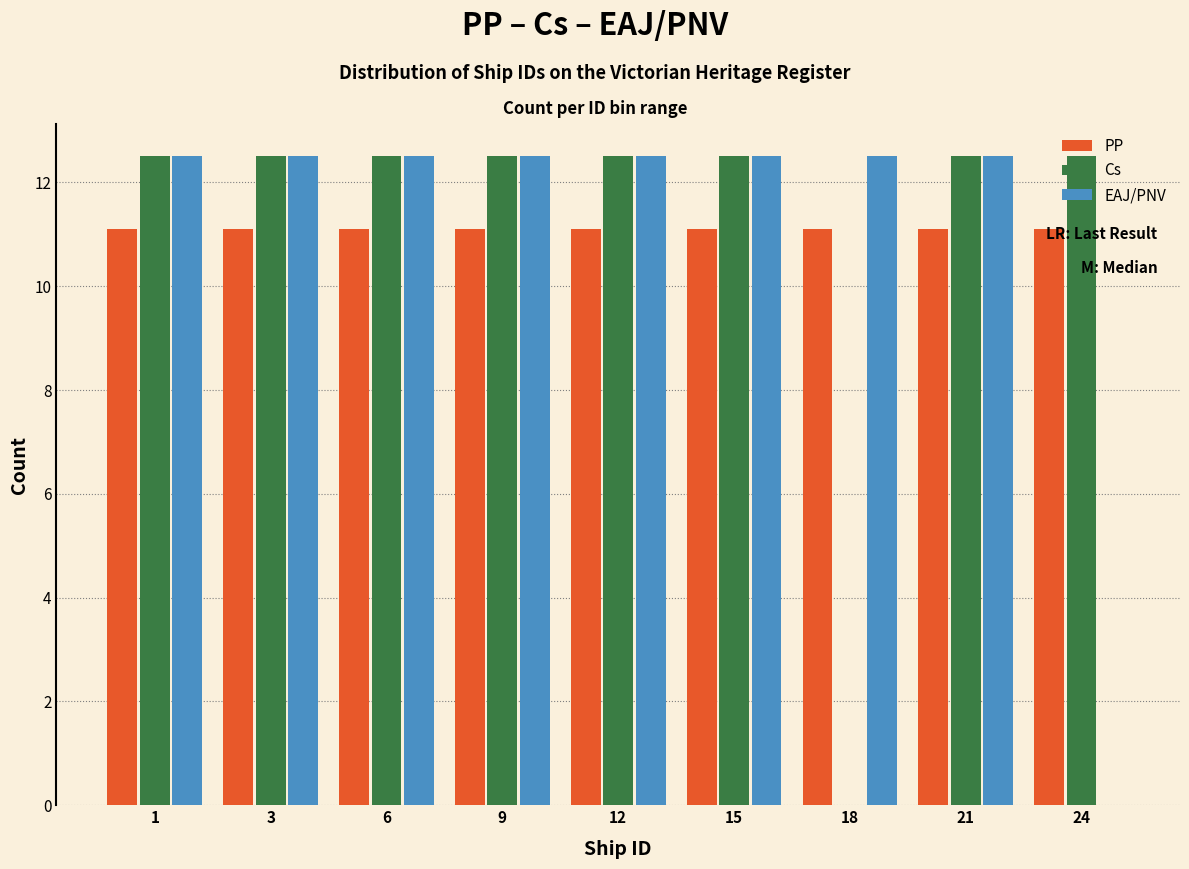

What is the sum of the EAJ/PNV values at 18 and 1?

25.0